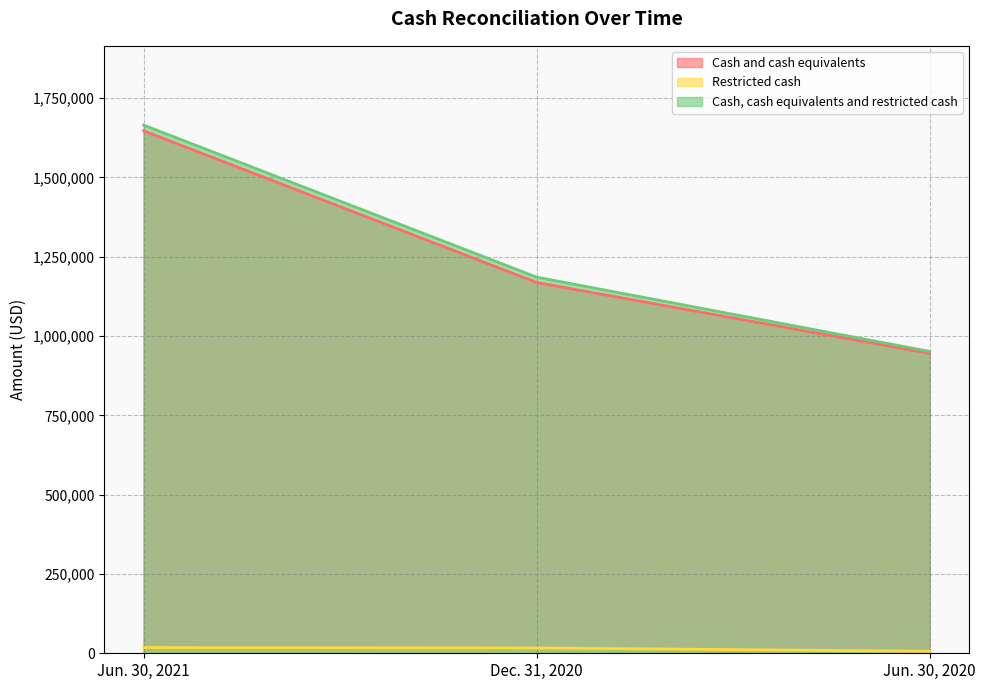

Where is Cash, cash equivalents and restricted cash nearest to the value 1308044?

Dec. 31, 2020